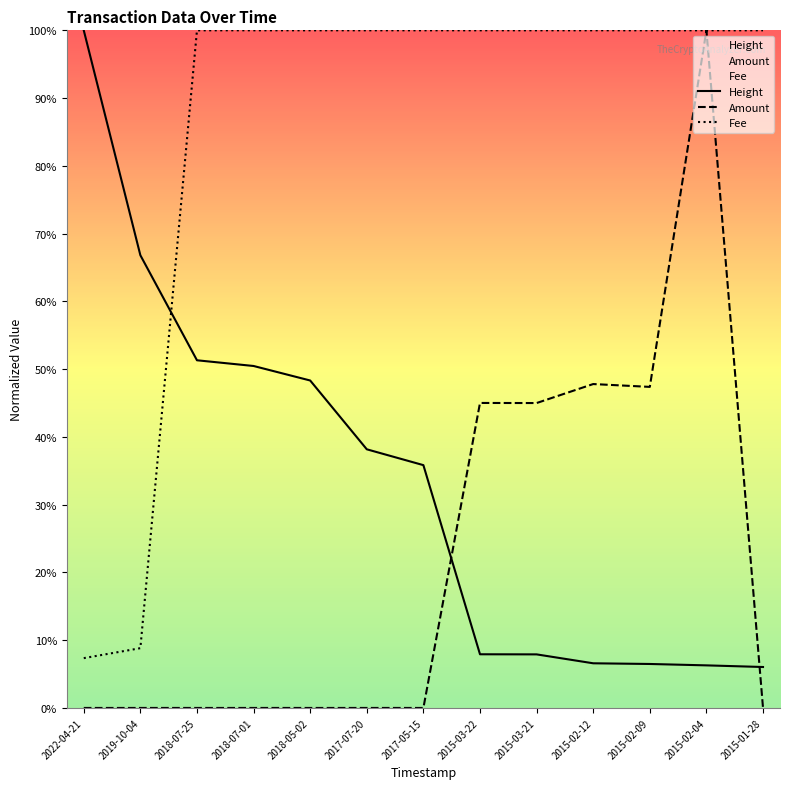

What is the difference between the second highest and minimum values in the Amount series?

47.8